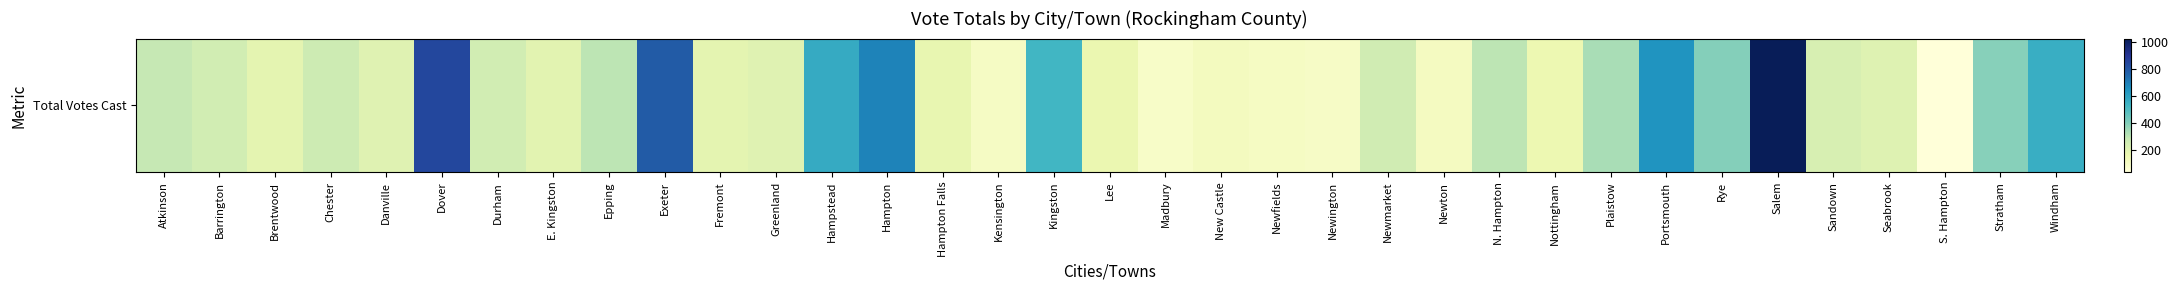

What is the greatest value displayed?

1029